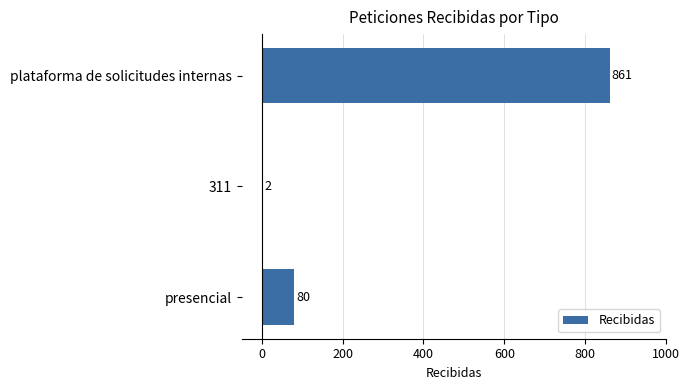

Reading bottom to top, transcribe all the data shown in this chart.

presencial=80	311=2	plataforma de solicitudes internas=861